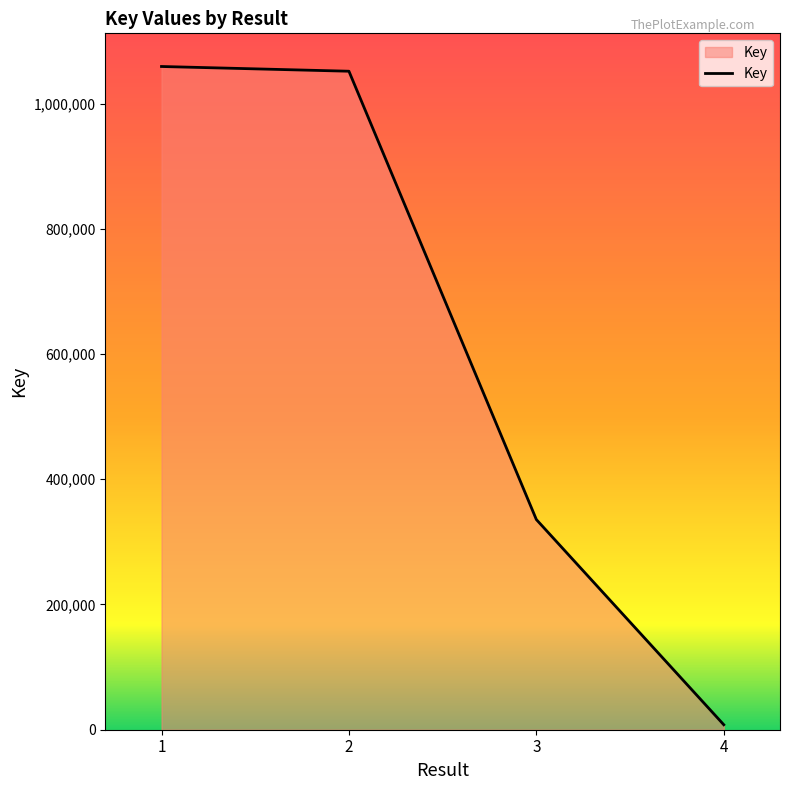

What is the smallest value displayed?

7960